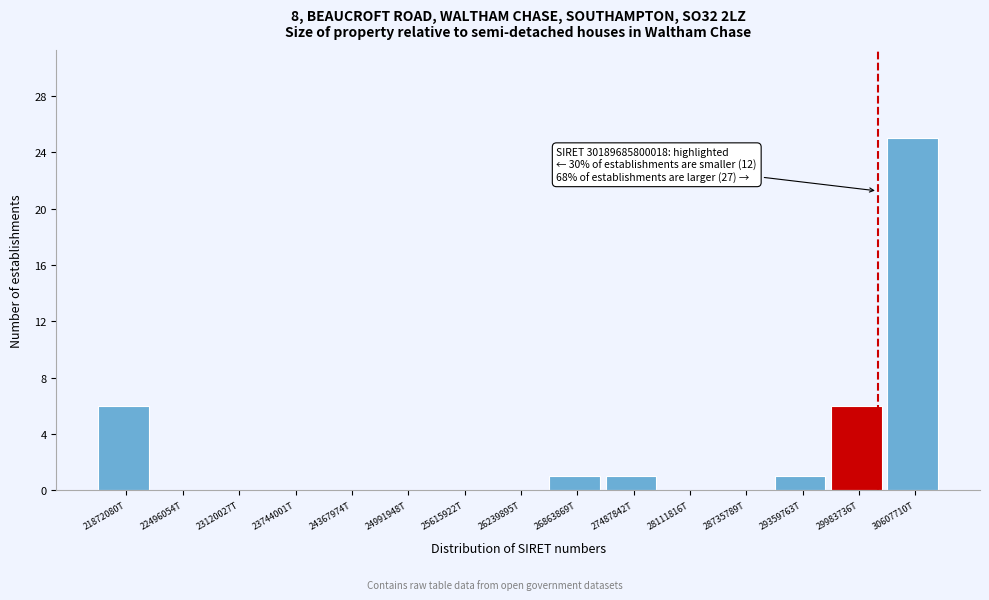

Reading left to right, what are all the values shown in this chart?

21872080T=6	22496054T=0	23120027T=0	23744001T=0	24367974T=0	24991948T=0	25615922T=0	26239895T=0	26863869T=1	27487842T=1	28111816T=0	28735789T=0	29359763T=1	29983736T=6	30607710T=25